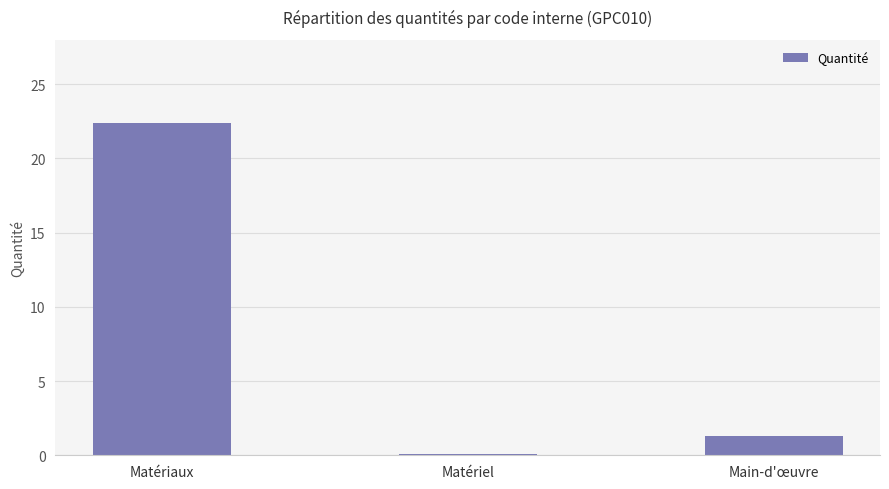

Are the bars grouped side by side (vs. stacked)?

No